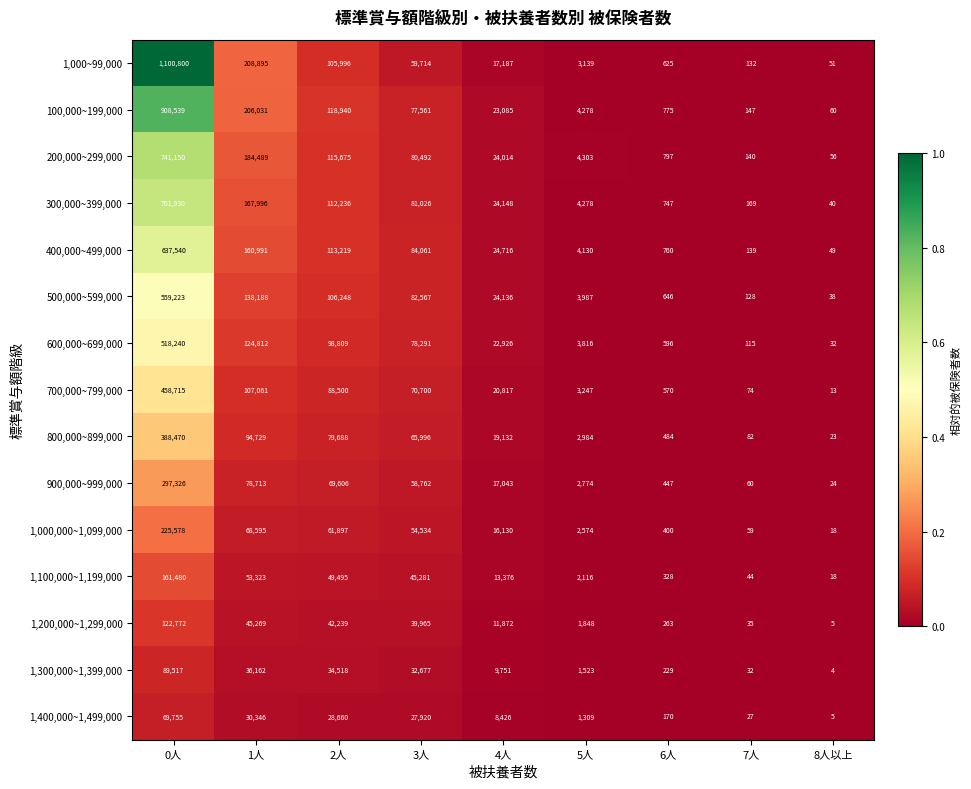

What is the spread (max minus min) of values at 3人?

56141